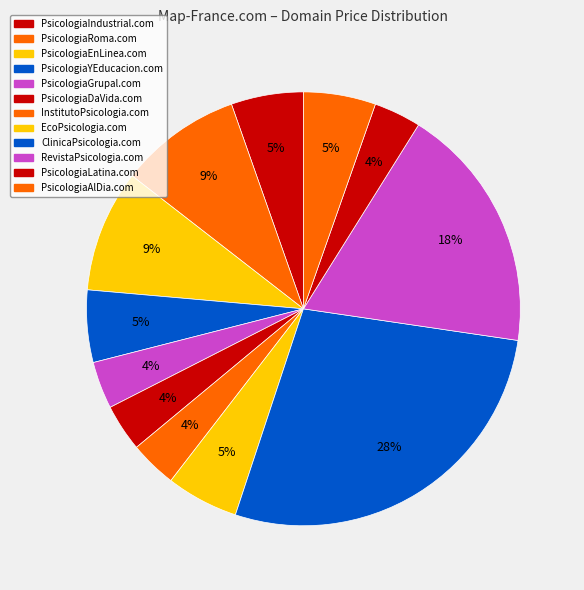

Combined, do PsicologiaGrupal.com and PsicologiaLatina.com account for over 50%?

No